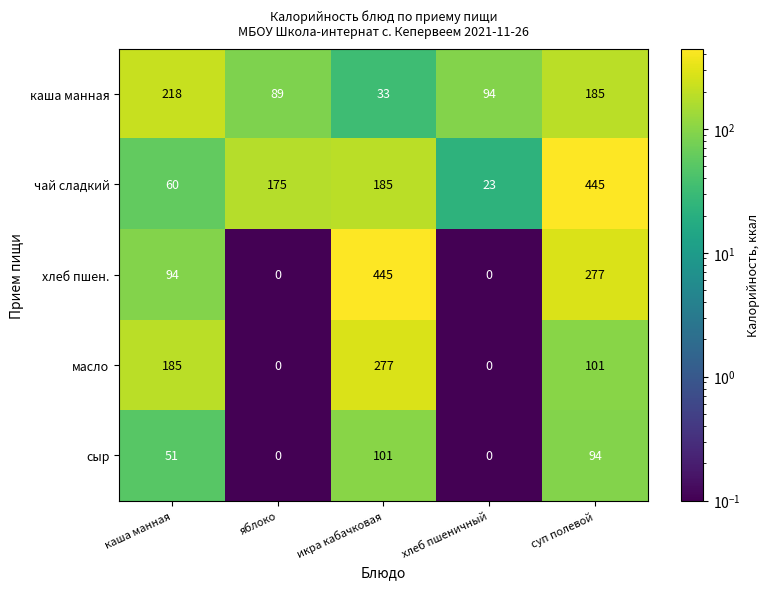

Is it true that каша манная equals 218 at каша манная?

True